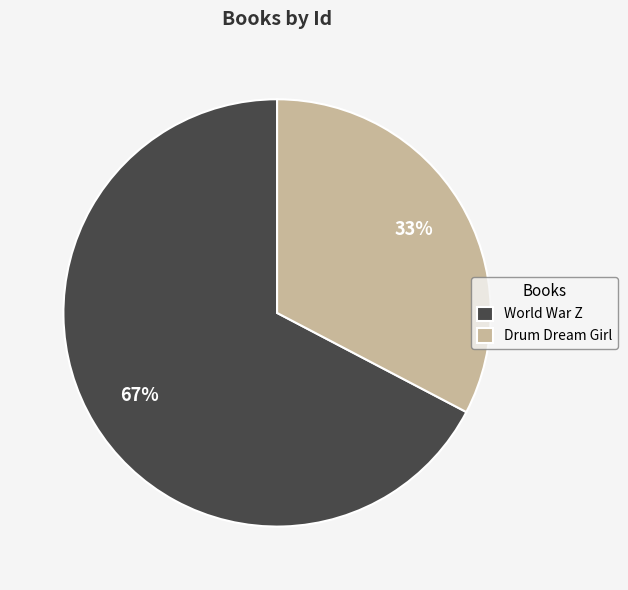

The World War Z slice represents 57% of the pie. True or false?

False